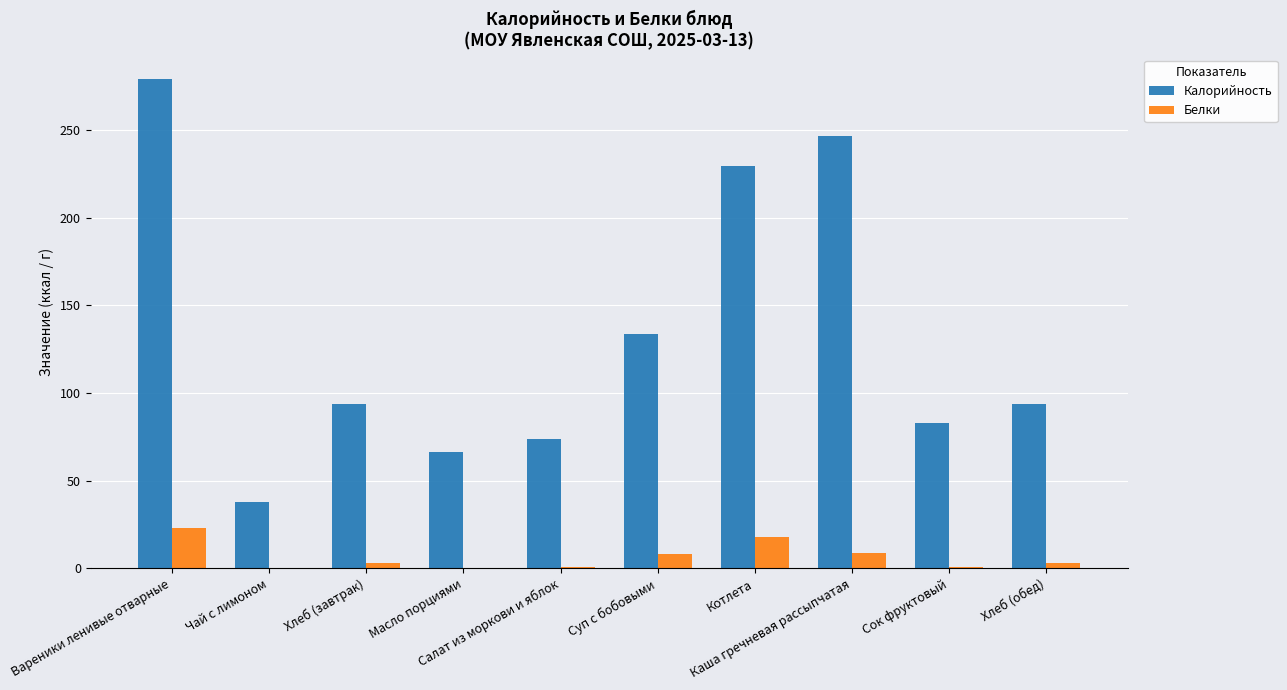

Which series changed the most between Чай с лимоном and Сок фруктовый?

Калорийность